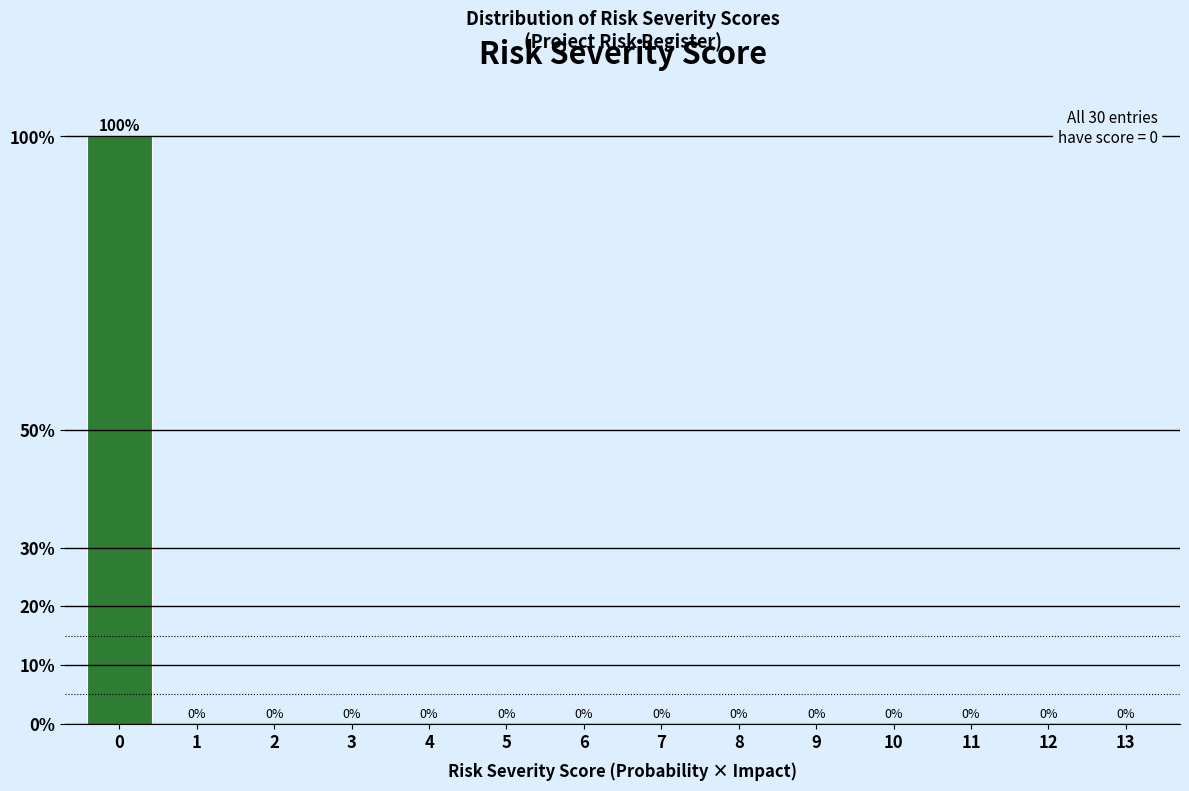

Reading right to left, transcribe all the data shown in this chart.

13=0	12=0	11=0	10=0	9=0	8=0	7=0	6=0	5=0	4=0	3=0	2=0	1=0	0=100